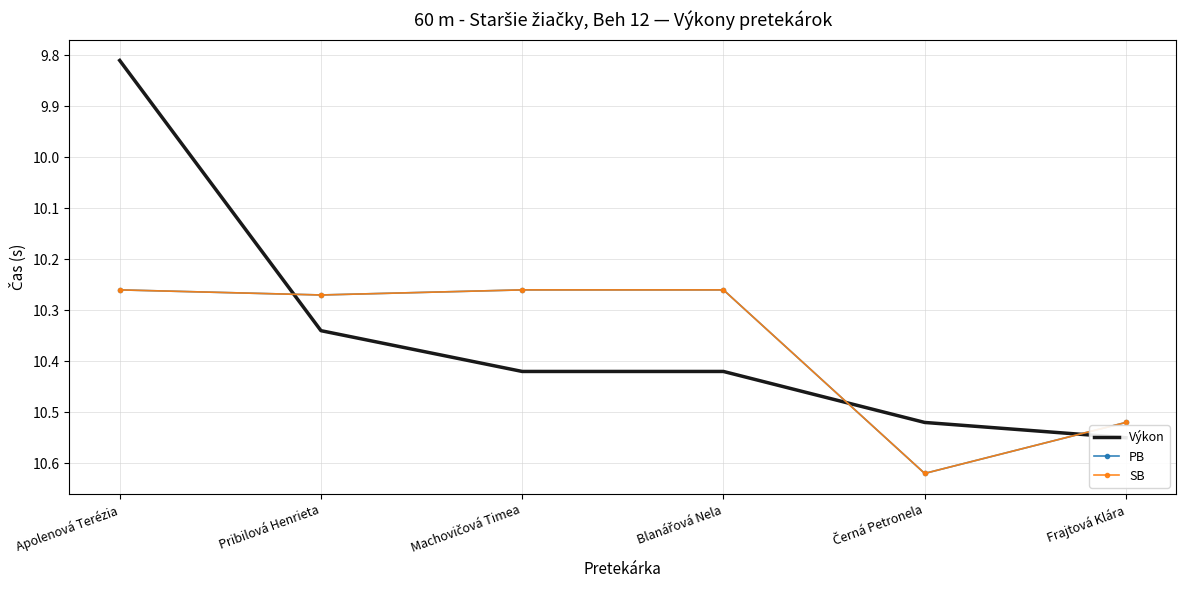

Which has a higher value, Blanářová Nela or Frajtová Klára?

Frajtová Klára